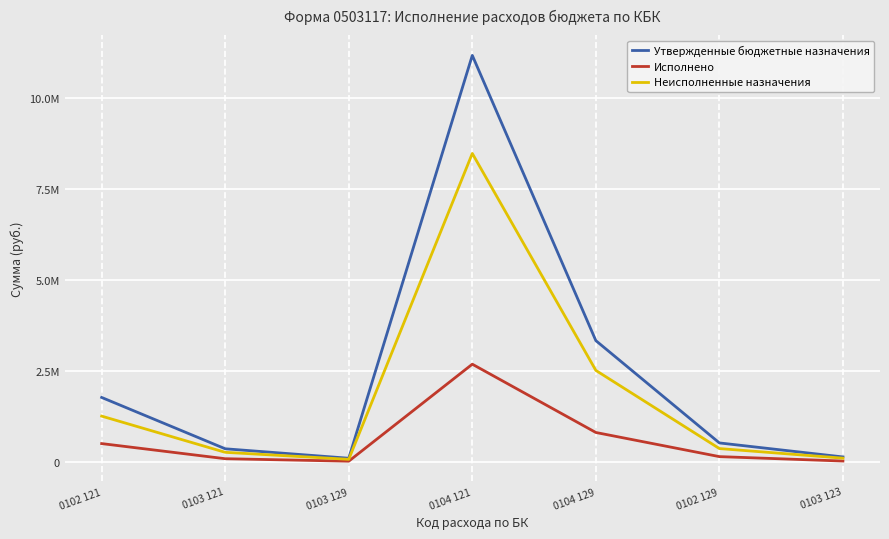

Does the chart display data point markers on the line(s)?

No